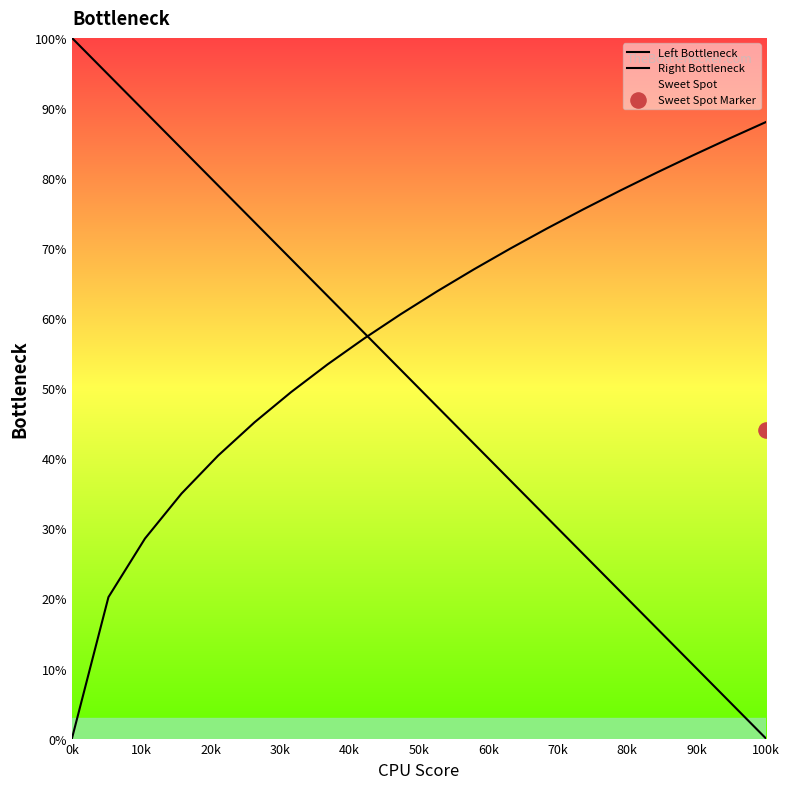

At how many categories does at least one series exceed 3?

20